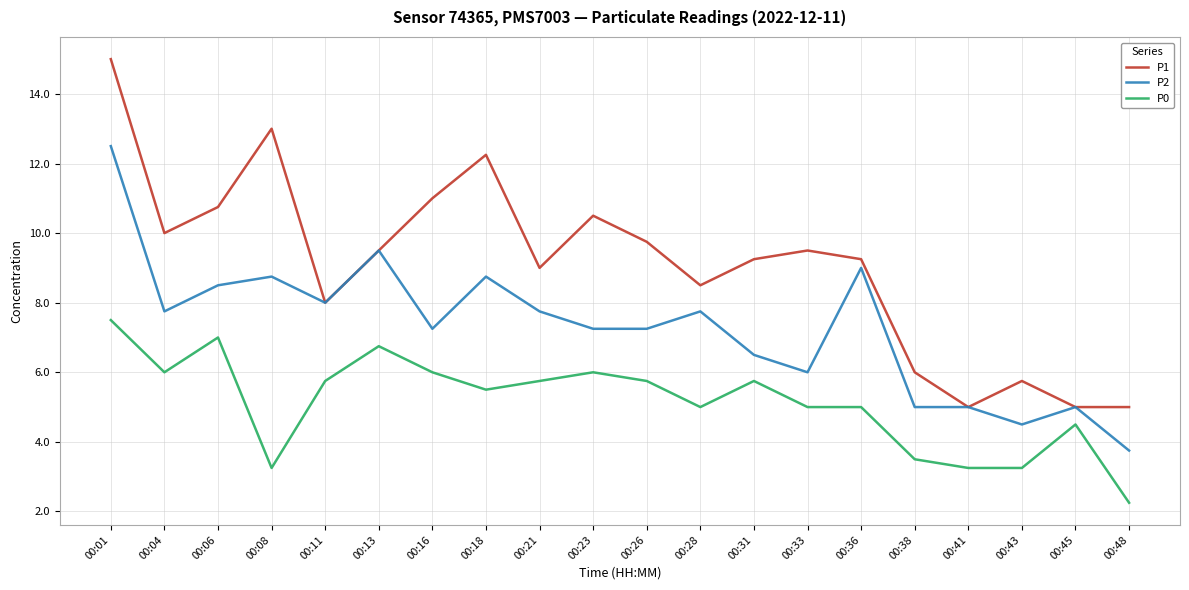

What is the approximate value of P0 at 00:31?

5.8